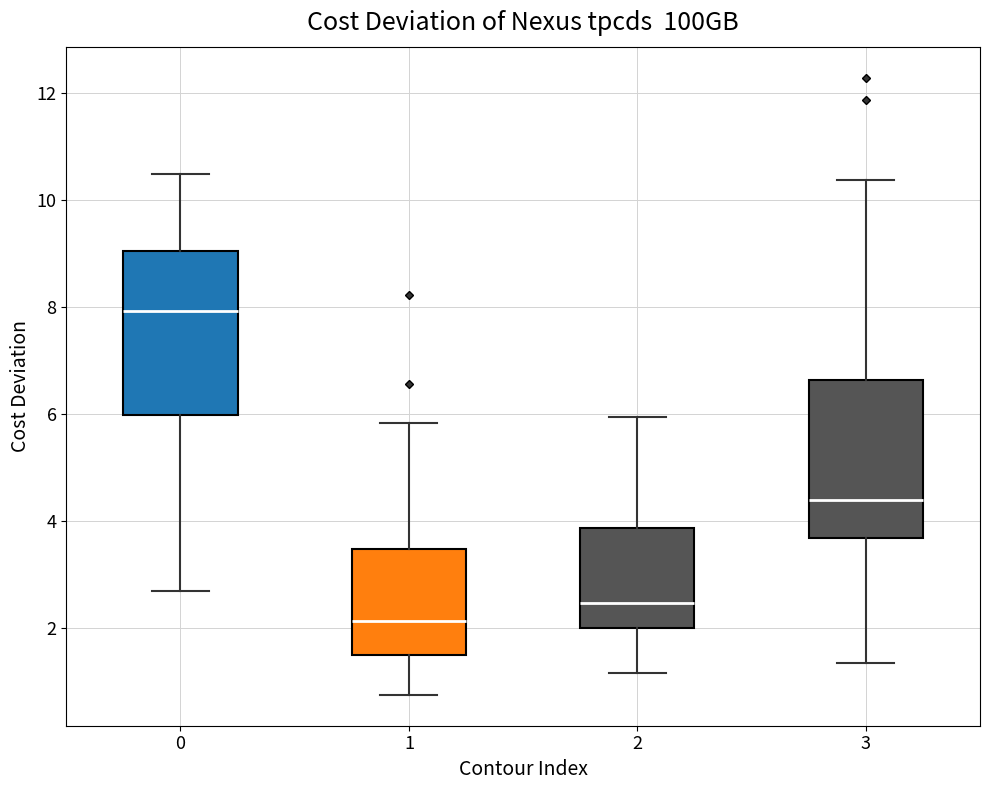

Reading left to right, read every box against the y-axis: the position of its median line, the range the box covers, and the ends of its whiskers. The values are not printed on the chart, so give them approximately, as read against the axis.

0: median 8.0, box 6.0 to 9.0, whiskers 2.6 to 10.4
1: median 2.2, box 1.4 to 3.4, whiskers 0.8 to 5.8
2: median 2.4, box 2.0 to 3.8, whiskers 1.2 to 6.0
3: median 4.4, box 3.6 to 6.6, whiskers 1.4 to 10.4